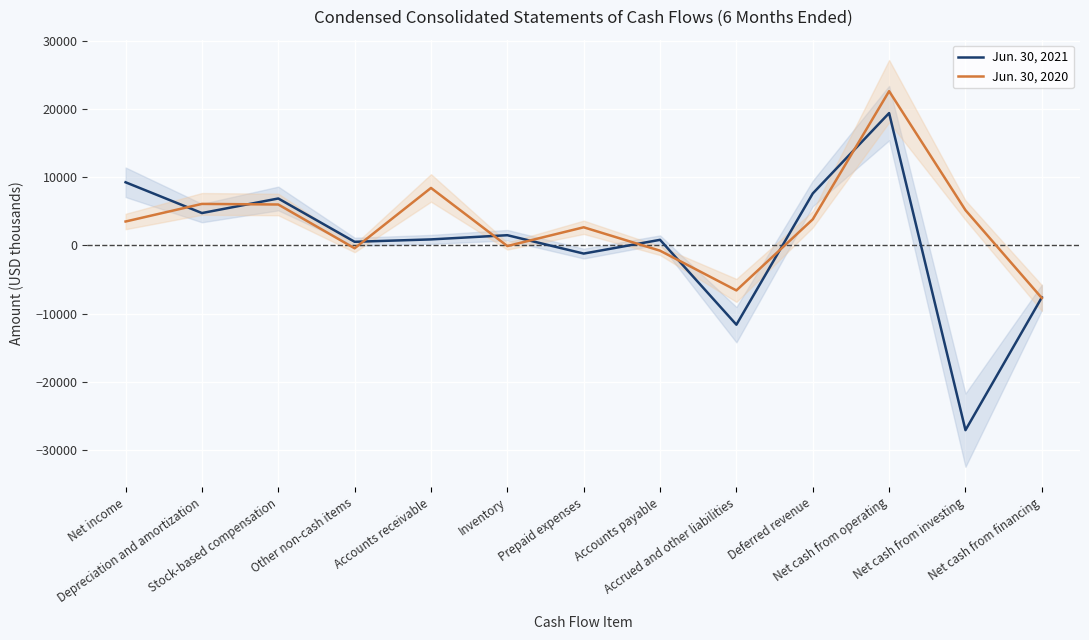

How many data points in Jun. 30, 2020 are less than 3511?

6